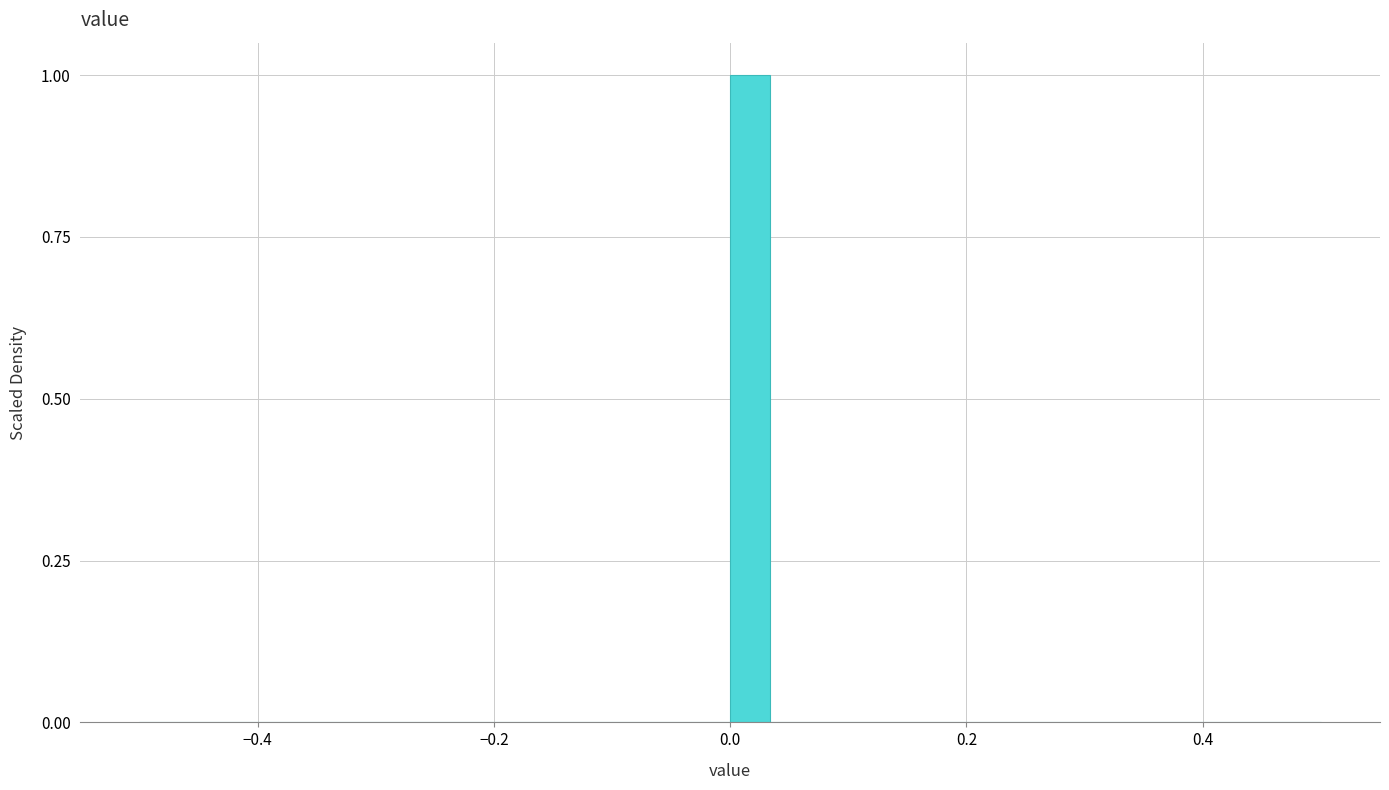

Read against the x-axis, roughly where is the centre of the tallest bar?

0.02